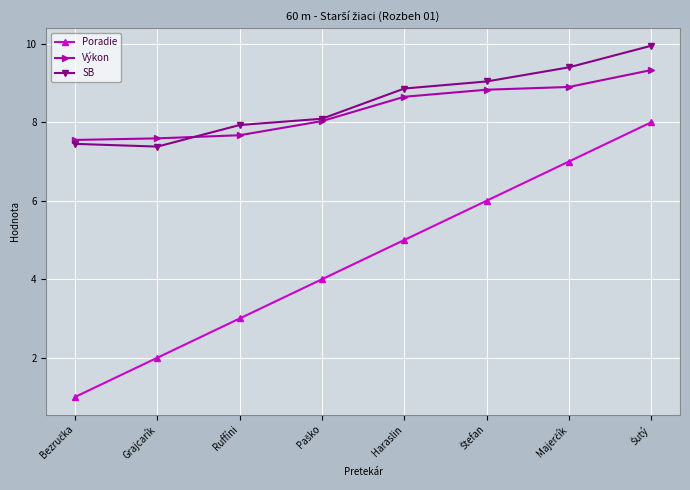

Rank the series by their maximum value, from lowest to highest.

Poradie, Výkon, SB